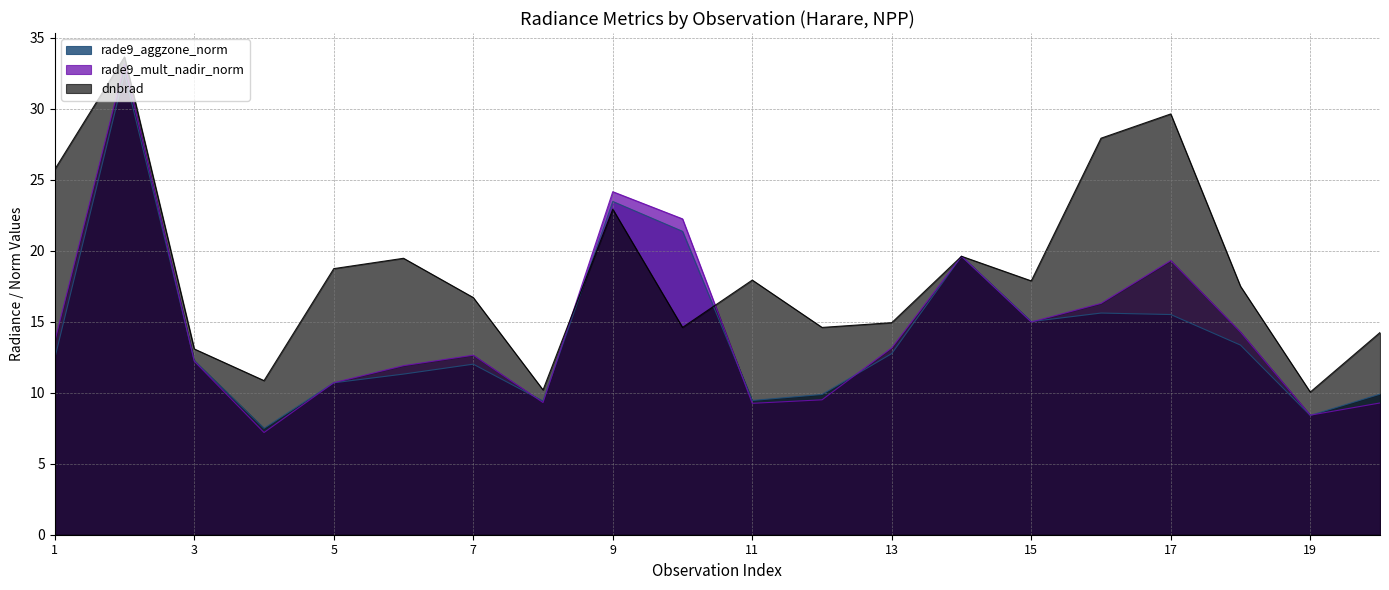

Which category has the lowest value in the dnbrad series?

19